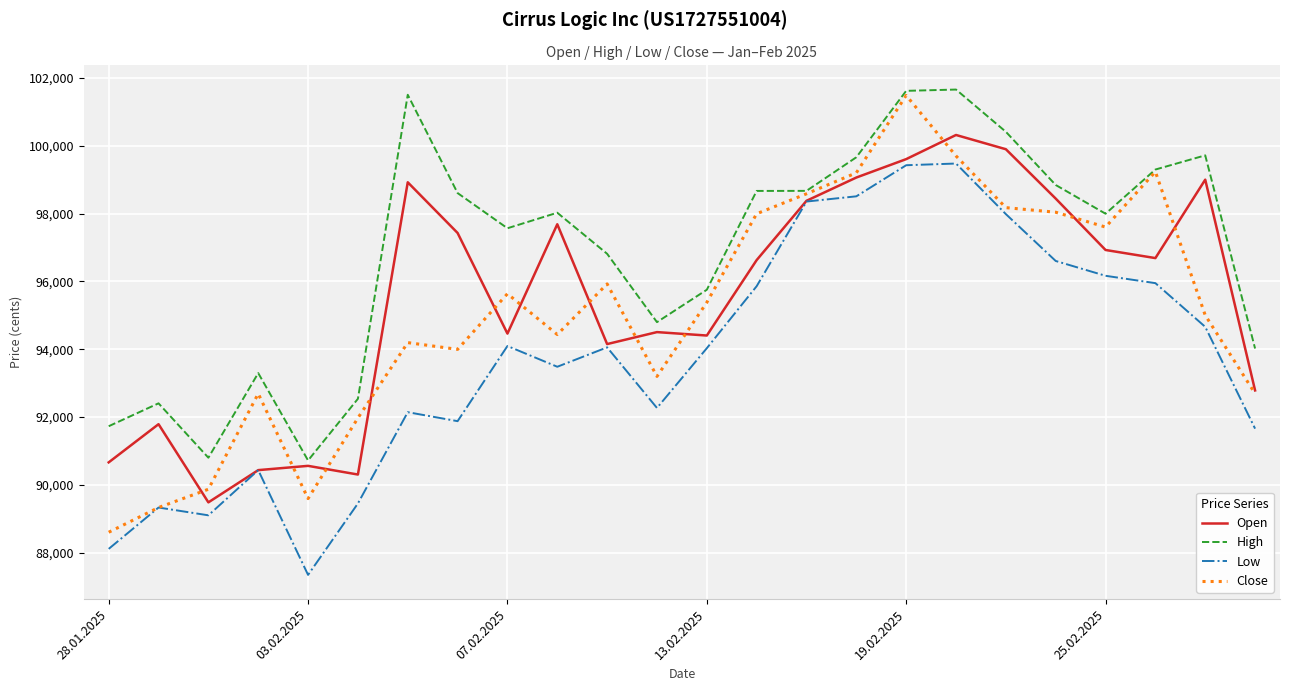

Which series has the largest range (max minus min)?

Close